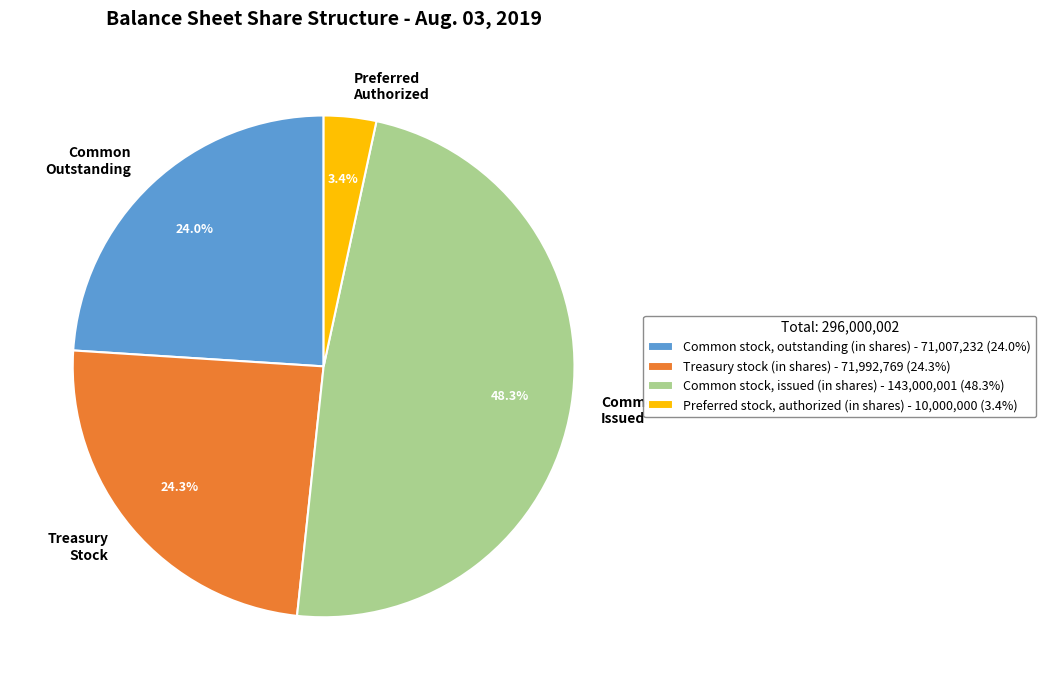

Does any single category account for the majority?

No